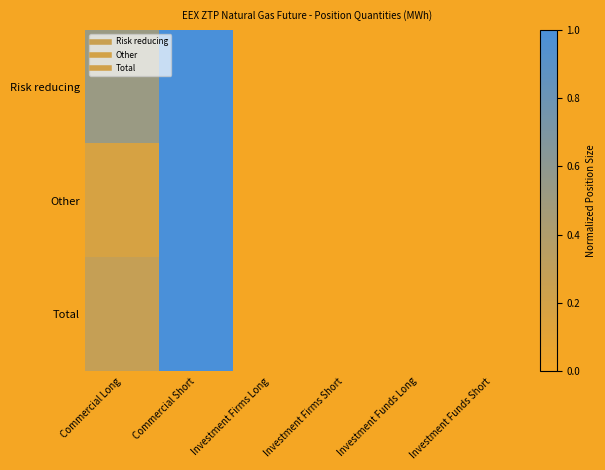

Rank the series by their maximum value, from lowest to highest.

Risk reducing, Other, Total